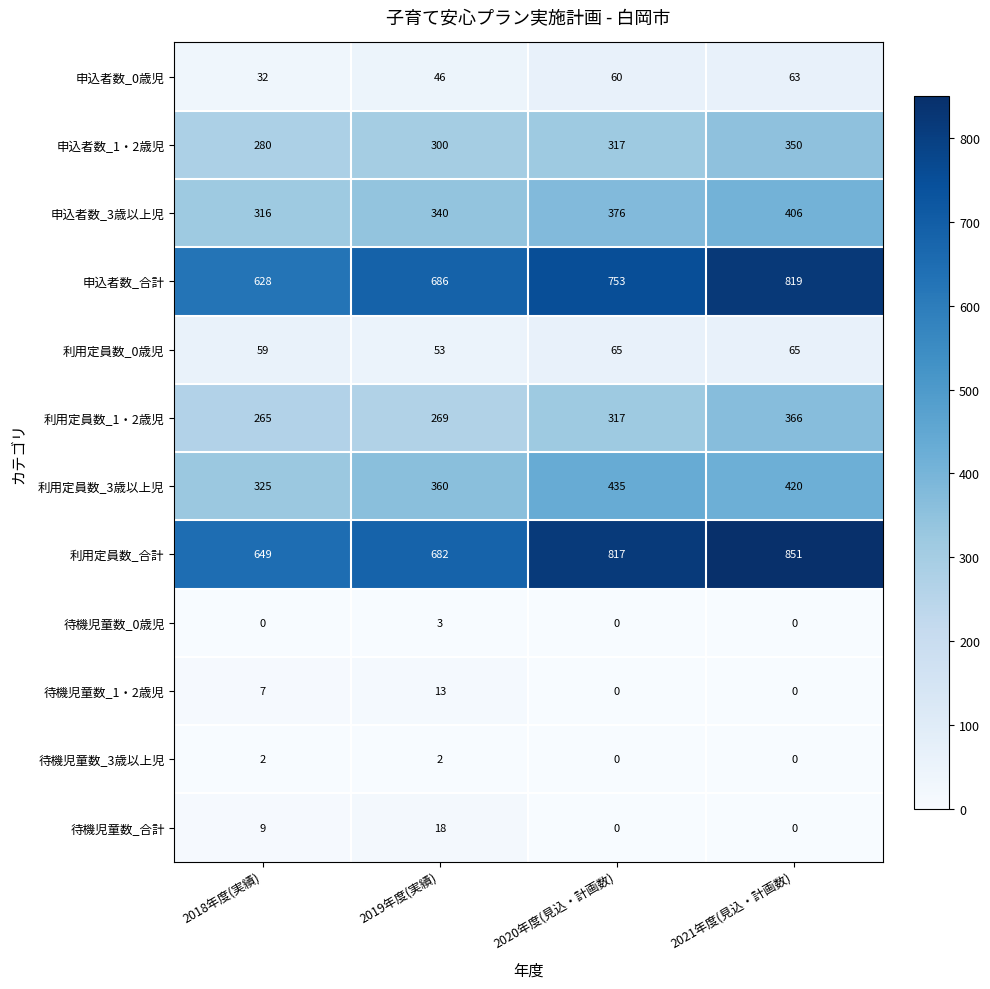

List the series in order of their peak value, highest first.

利用定員数_合計, 申込者数_合計, 利用定員数_3歳以上児, 申込者数_3歳以上児, 利用定員数_1・2歳児, 申込者数_1・2歳児, 利用定員数_0歳児, 申込者数_0歳児, 待機児童数_合計, 待機児童数_1・2歳児, 待機児童数_0歳児, 待機児童数_3歳以上児